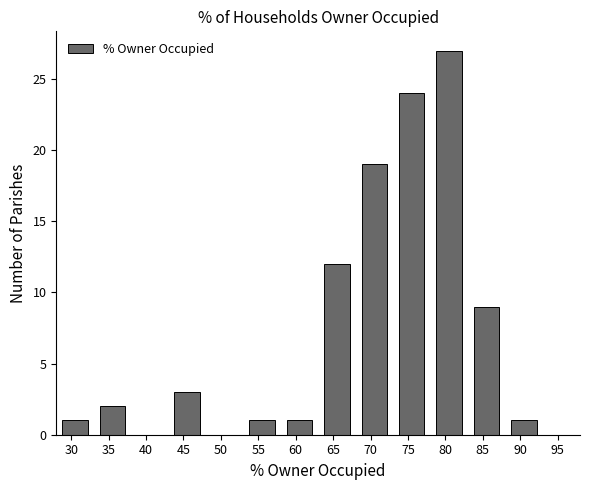

Reading right to left, extract all data points from this chart.

90=1	85=9	80=27	75=24	70=19	65=12	60=1	55=1	50=0	45=3	40=0	35=2	30=1